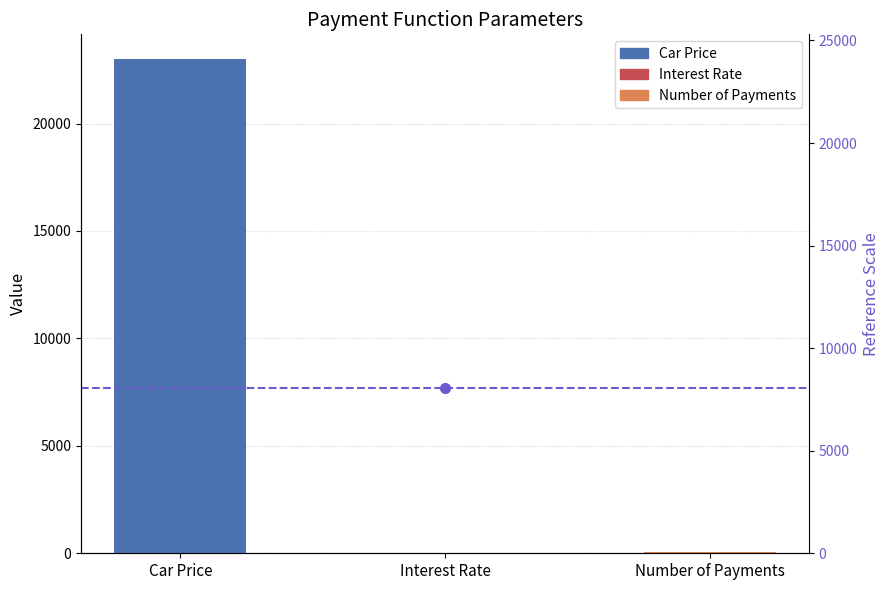

Rank the categories by value from highest to lowest.

Car Price, Number of Payments, Interest Rate